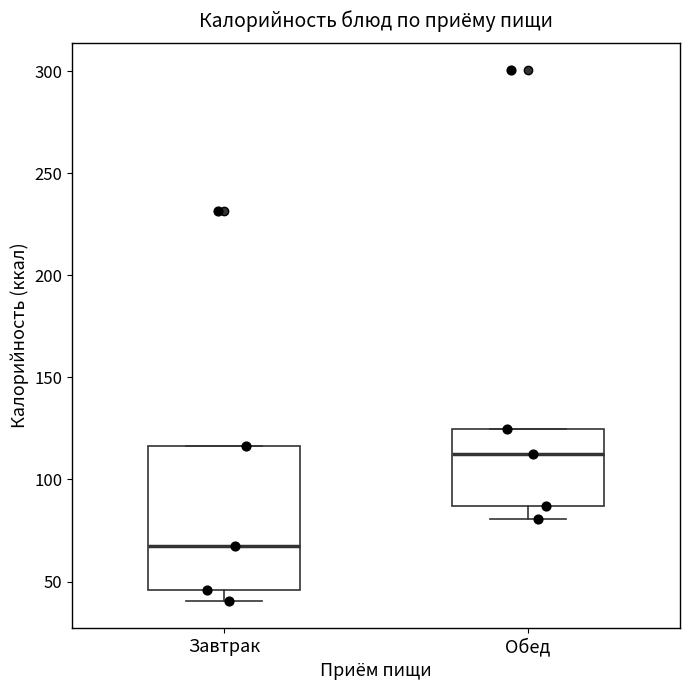

Which box's median line is the lowest?

Завтрак